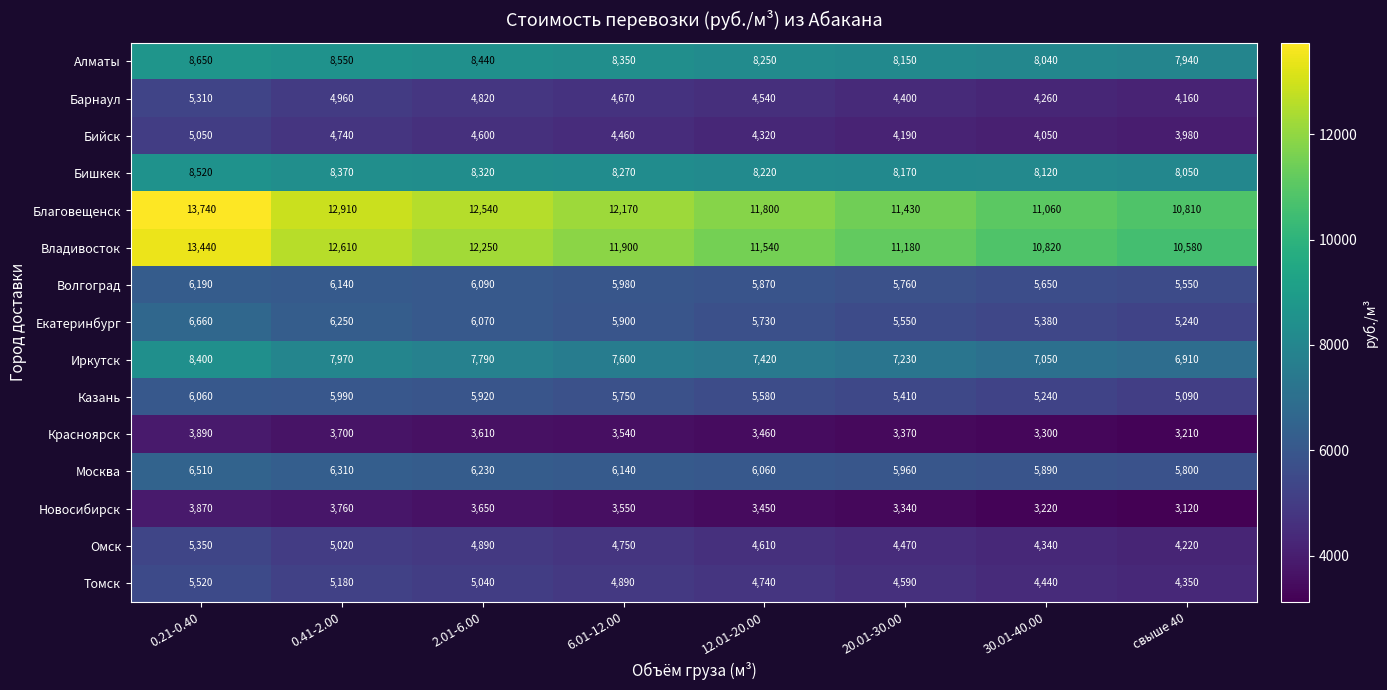

What is the highest value of the Алматы series?

8650